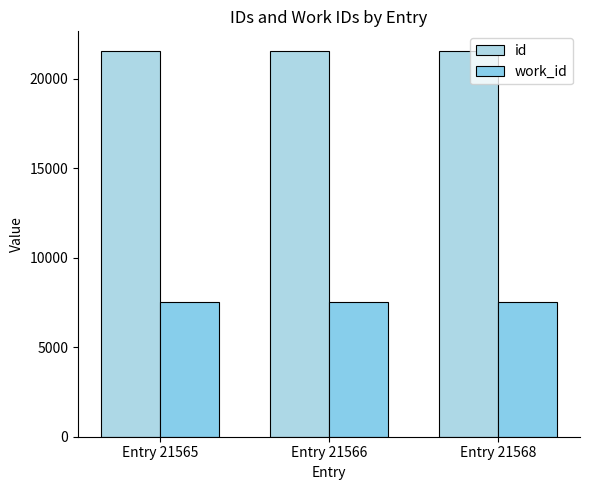

Is the value of id at Entry 21565 greater than the value of work_id at Entry 21565?

Yes